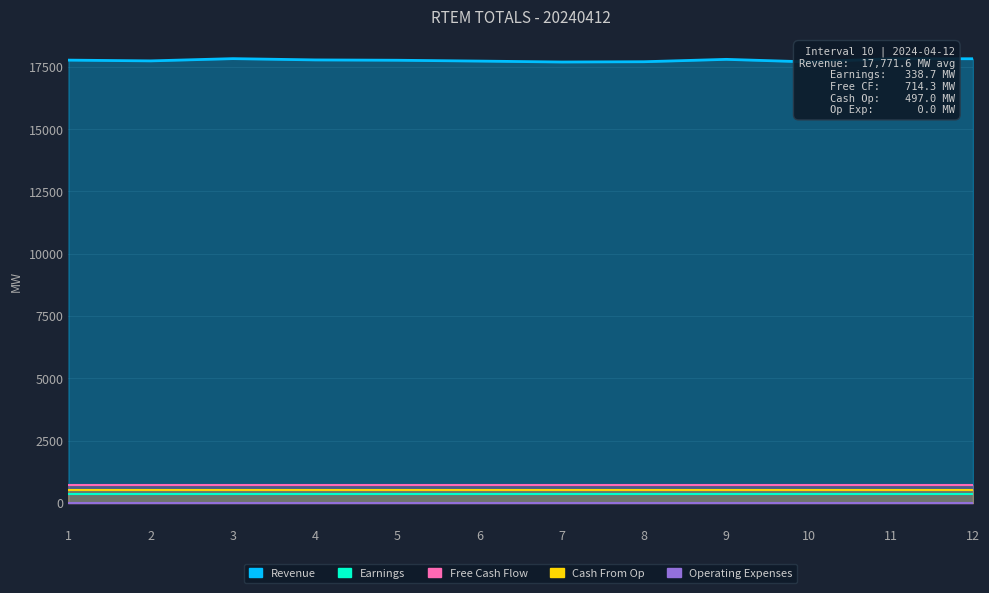

Reading left to right, extract all data points from this chart.

Revenue: 17771.6	17741.0	17831.0	17779.7	17766.5	17732.9	17695.7	17707.0	17802.2	17700.2	17825.6	17826.6
Earnings: 338.7	338.7	338.7	338.7	338.7	338.7	338.7	338.7	338.7	338.7	338.7	338.7
Free Cash Flow: 714.3	714.3	714.3	714.3	714.3	714.3	714.3	714.3	714.3	714.3	714.3	714.3
Cash From Op: 497.0	497.0	497.0	497.0	497.0	497.0	497.0	497.0	497.0	497.0	497.0	497.0
Operating Expenses: 0.0	0.0	0.0	0.0	0.0	0.0	0.0	0.0	0.0	0.0	0.0	0.0